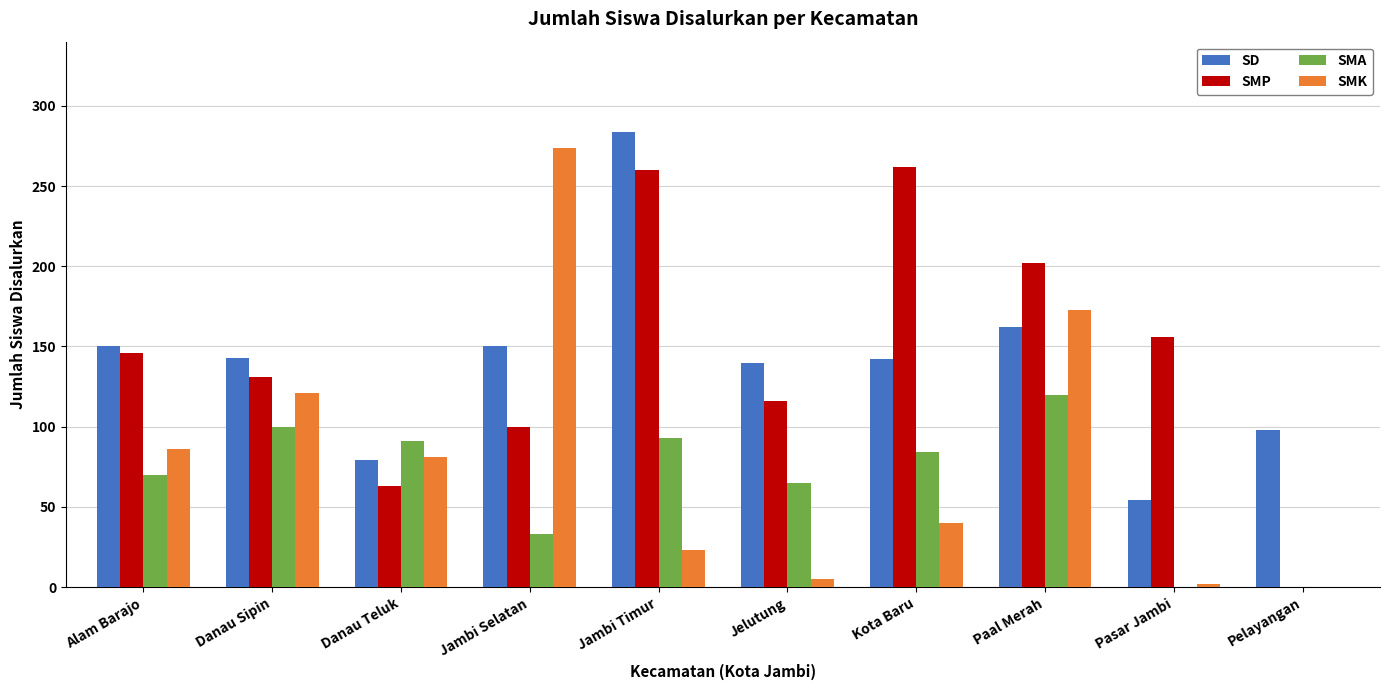

What is the approximate value of SD at Danau Sipin?

143